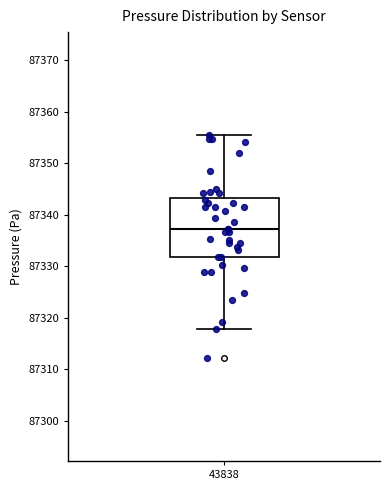

Read this box plot against the y-axis: the position of the median line, the range covered by the box, and the ends of both whiskers. The values are not printed on the chart, so give them approximately, as read against the axis.

median 87337, box 87332 to 87343, whiskers 87318 to 87355